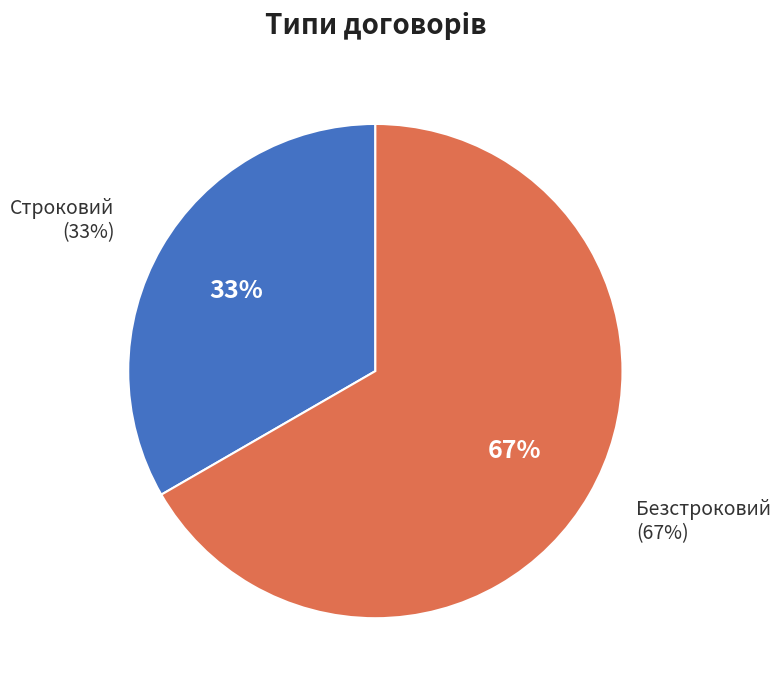

Is there a majority slice in this chart?

Yes